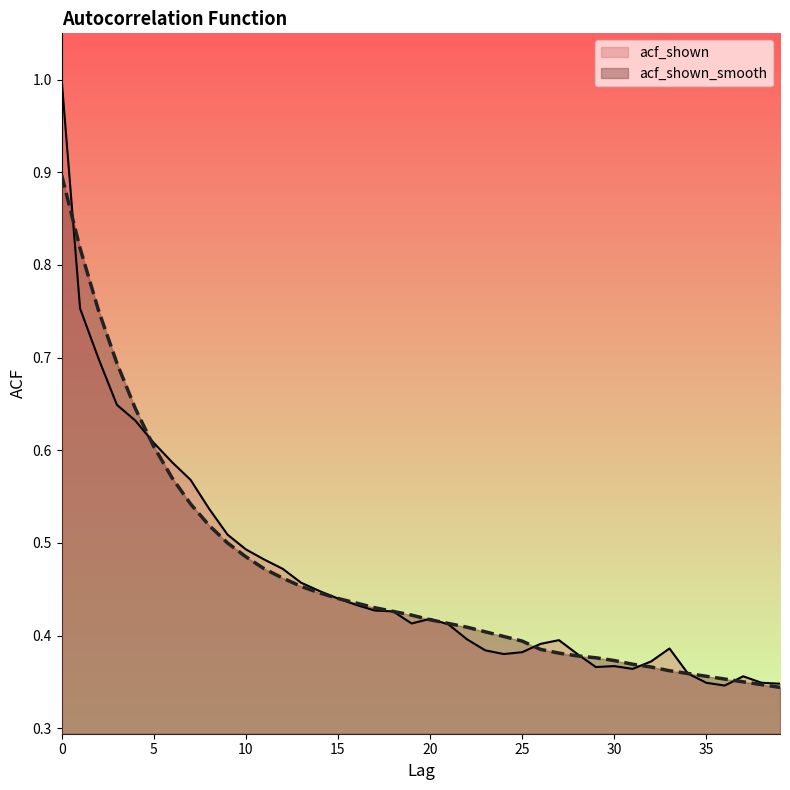

List the labels in order of acf_shown_smooth value, largest first.

0, 1, 2, 3, 4, 5, 6, 7, 8, 9, 10, 11, 12, 13, 14, 15, 16, 17, 18, 19, 20, 21, 22, 23, 24, 25, 26, 27, 28, 29, 30, 31, 32, 33, 34, 35, 36, 37, 38, 39